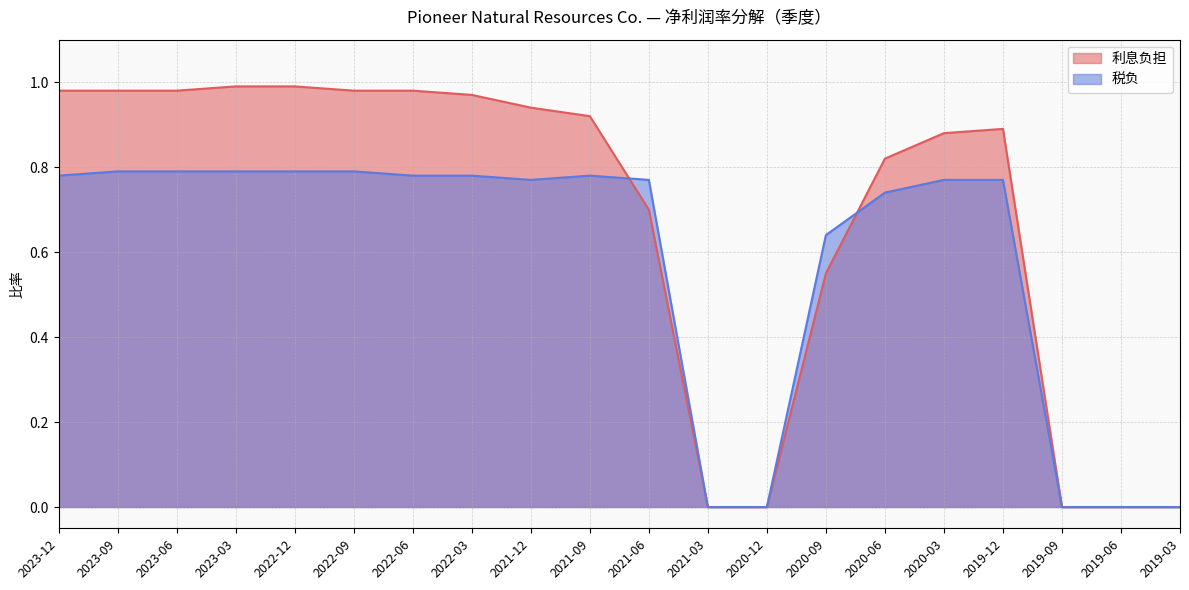

What is the average value of the 税负 series?

0.6